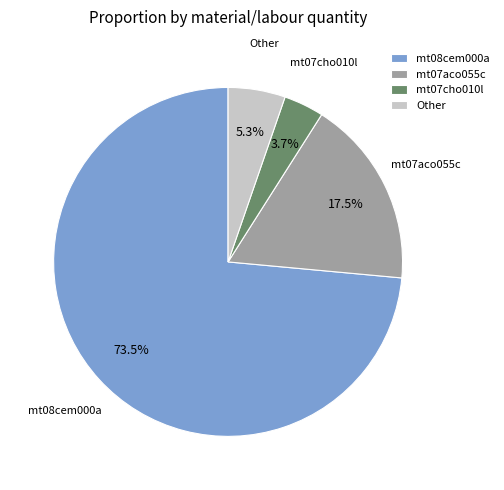

Which slice represents more than half of the pie?

mt08cem000a